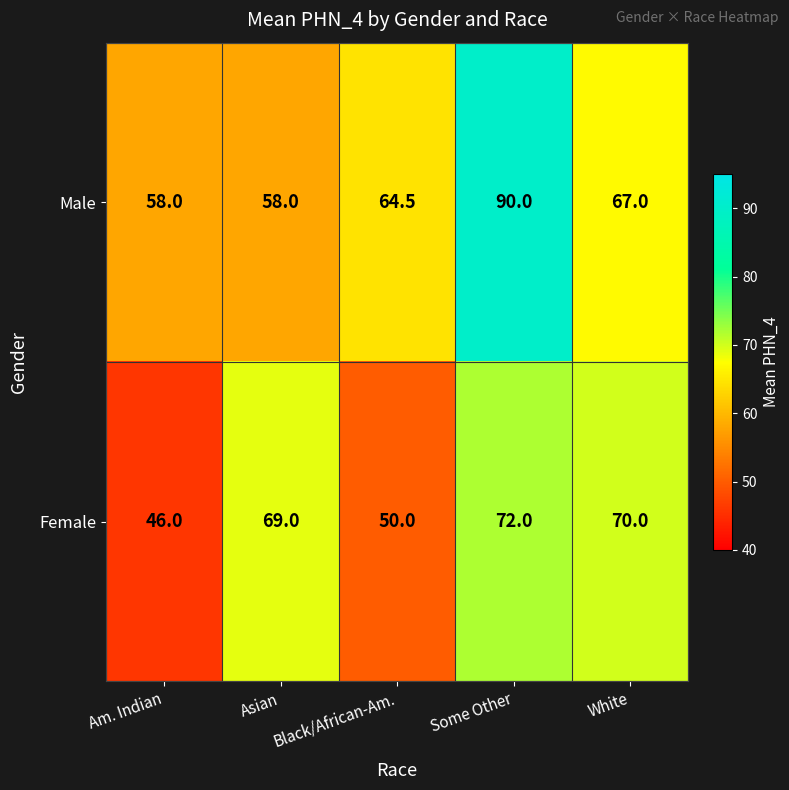

What is the total value across all series at Some Other?

162.0